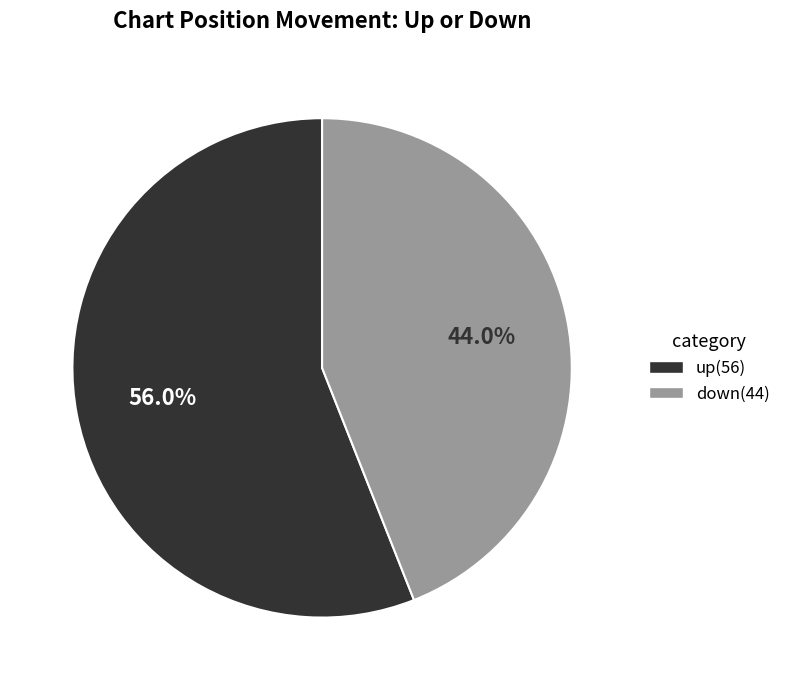

Which has a higher value, down or up?

up